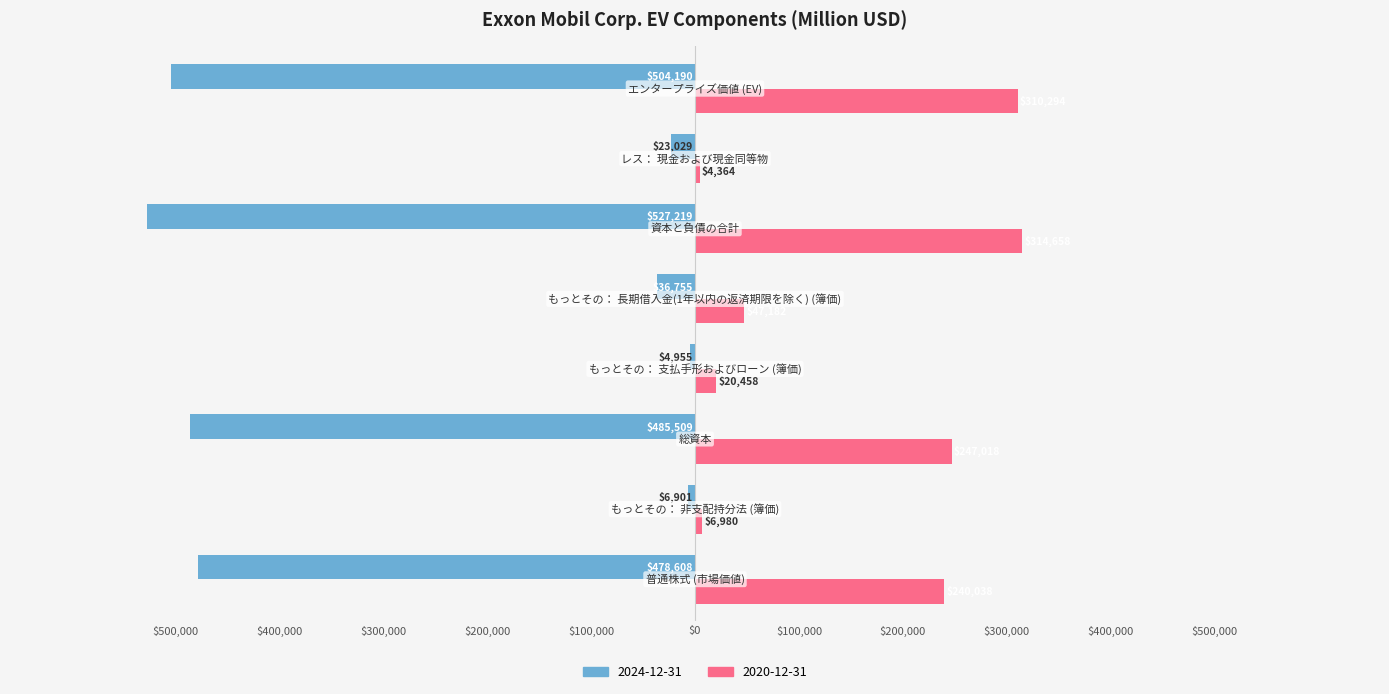

What are all the series names shown in the legend?

2024-12-31, 2020-12-31